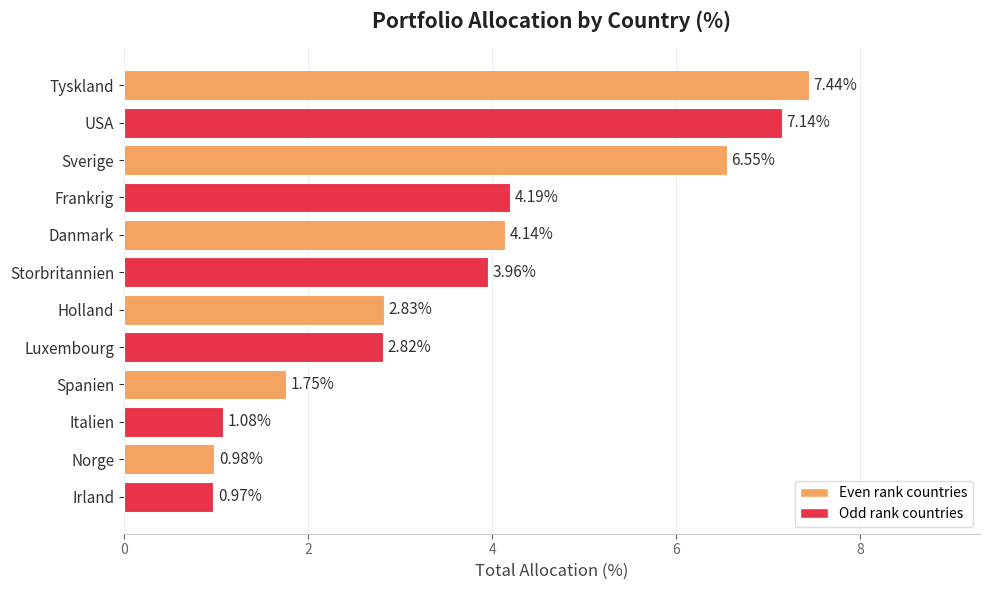

What is the change in value from Sverige to Irland?

-5.6